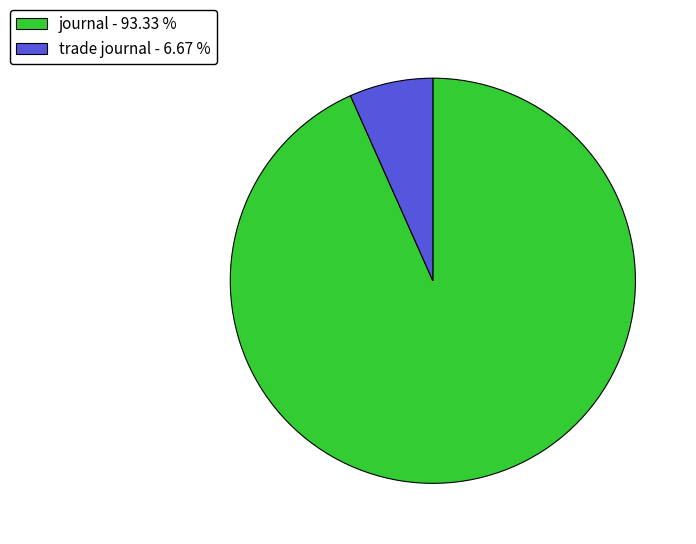

The trade journal slice represents 13% of the pie. True or false?

False